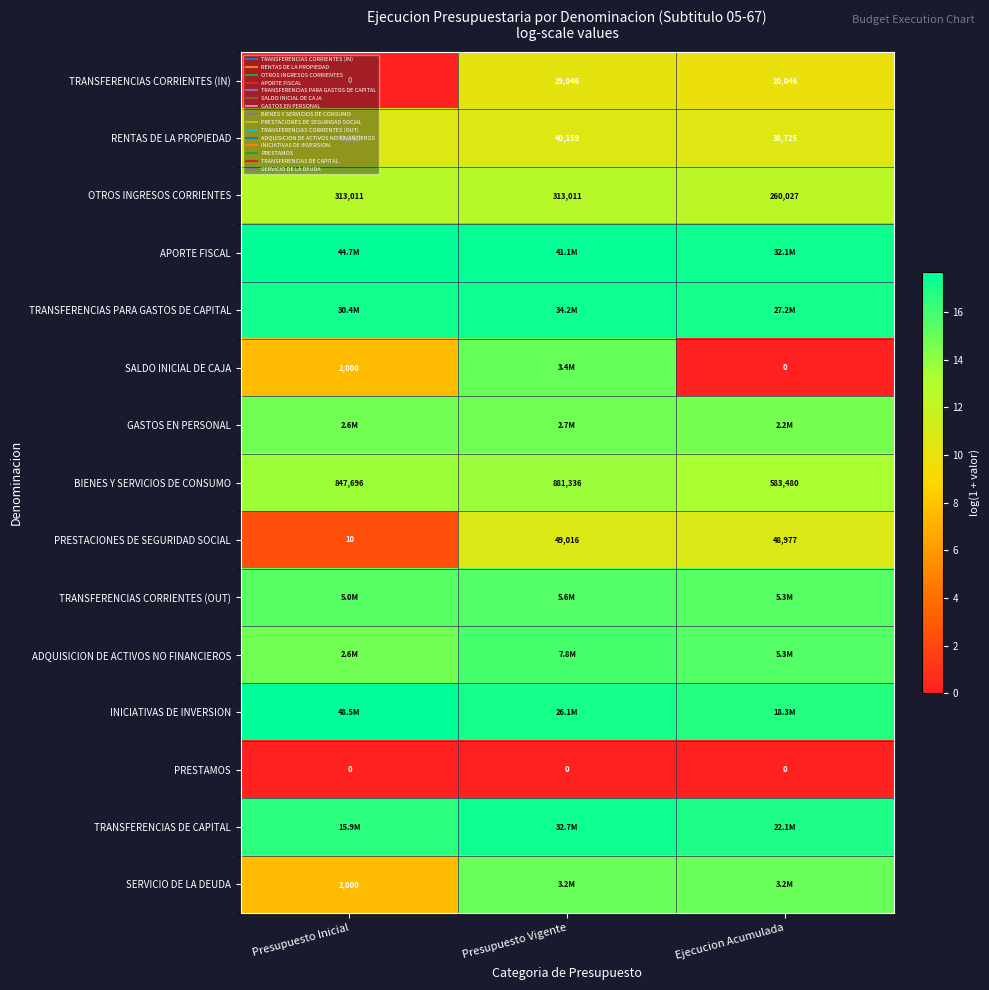

Is the value of OTROS INGRESOS CORRIENTES at Presupuesto Inicial greater than the value of GASTOS EN PERSONAL at Presupuesto Vigente?

No